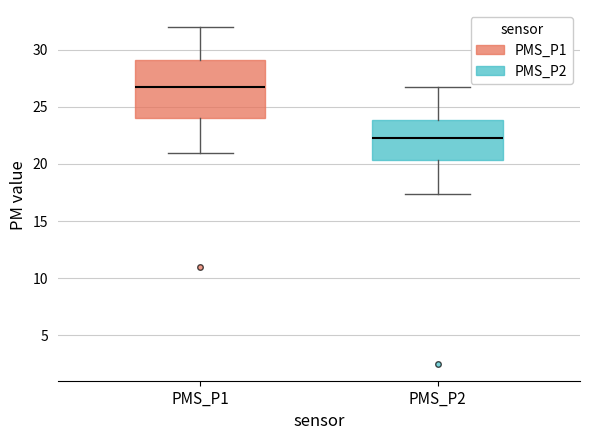

Reading left to right, read every box against the y-axis: the position of its median line, the range the box covers, and the ends of its whiskers. The values are not printed on the chart, so give them approximately, as read against the axis.

PMS_P1: median 27.0, box 24.0 to 29.0, whiskers 21.0 to 32.0
PMS_P2: median 22.5, box 20.5 to 24.0, whiskers 17.5 to 27.0